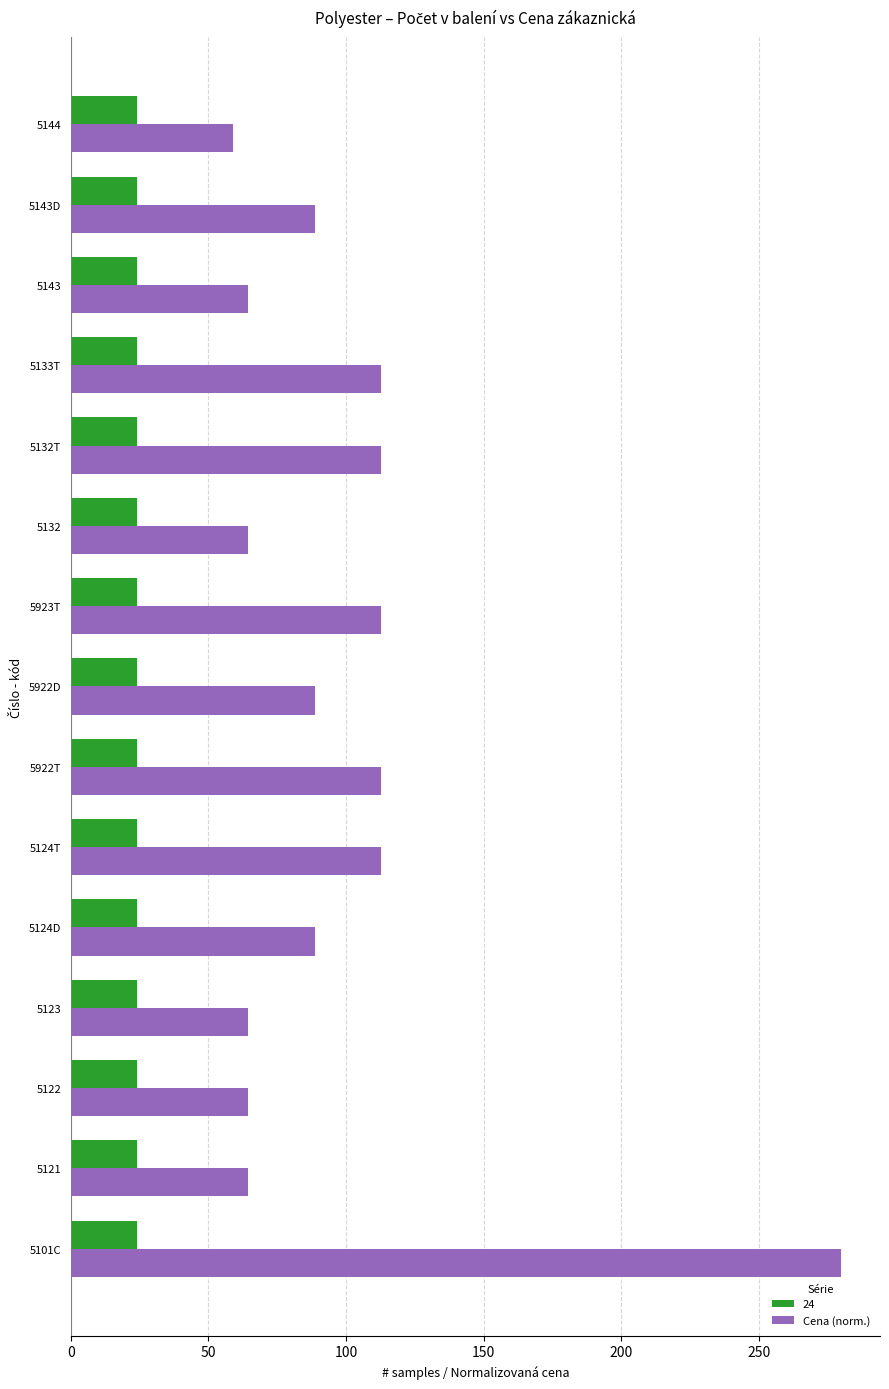

What is the average value of the Cena (norm.) series?

99.4